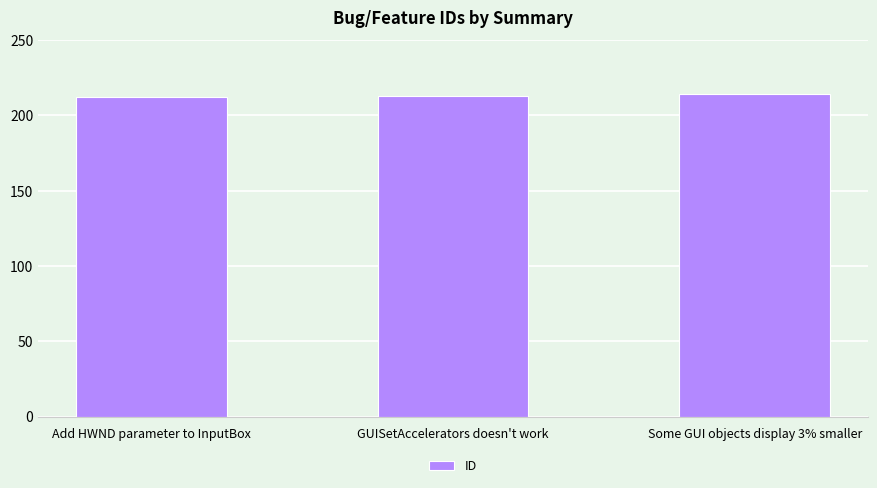

What value does the data have at Add HWND parameter to InputBox?

212